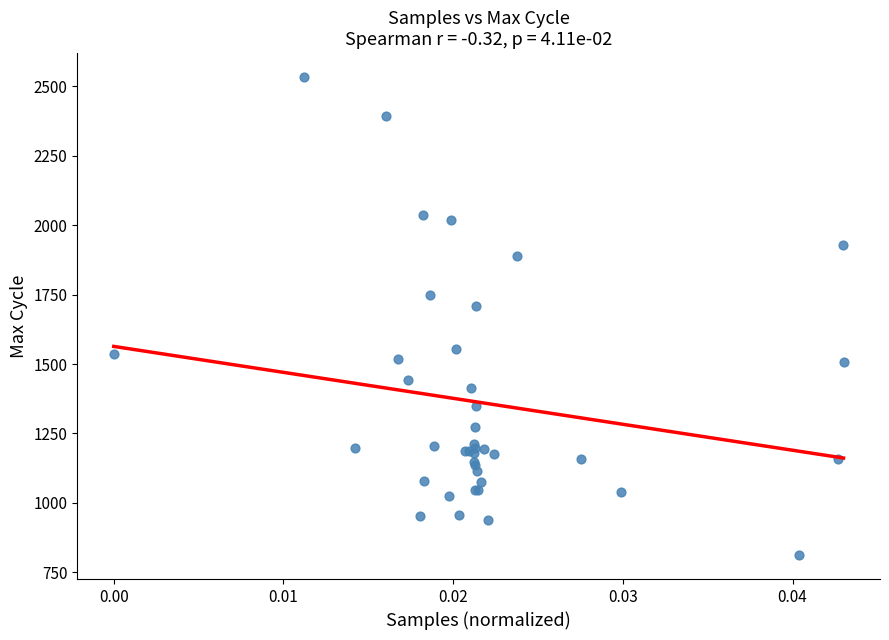

What Y value in the scatter plot is closest to 1672?

1709